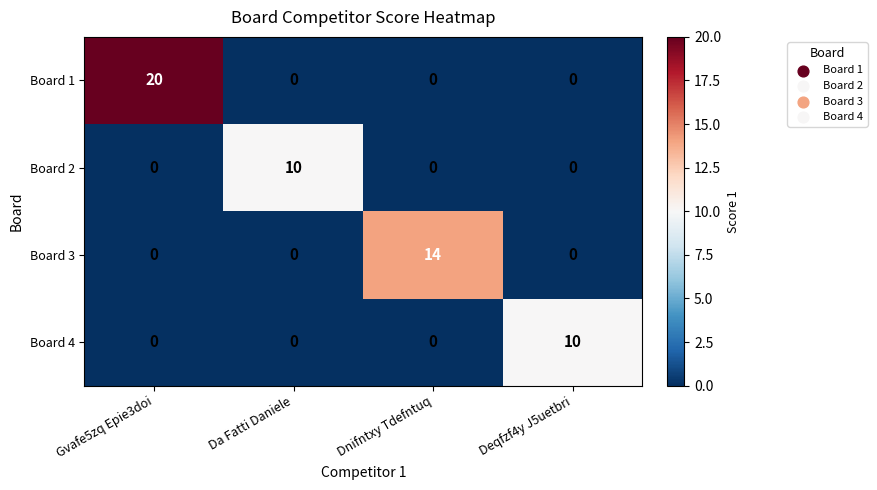

Reading left to right, extract all data points from this chart.

Board 1: Gvafe5zq Epie3doi=20	Da Fatti Daniele=0	Dnifntxy Tdefntuq=0	Deqfzf4y J5uetbri=0
Board 2: Gvafe5zq Epie3doi=0	Da Fatti Daniele=10	Dnifntxy Tdefntuq=0	Deqfzf4y J5uetbri=0
Board 3: Gvafe5zq Epie3doi=0	Da Fatti Daniele=0	Dnifntxy Tdefntuq=14	Deqfzf4y J5uetbri=0
Board 4: Gvafe5zq Epie3doi=0	Da Fatti Daniele=0	Dnifntxy Tdefntuq=0	Deqfzf4y J5uetbri=10